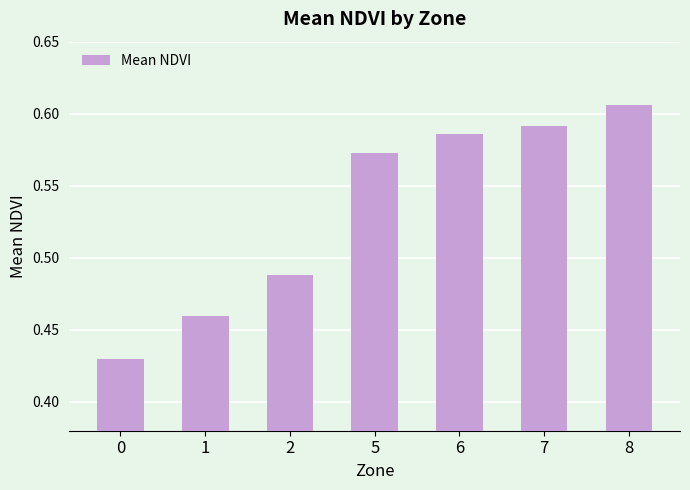

What is the sum of the values at 1 and 6?

1.0